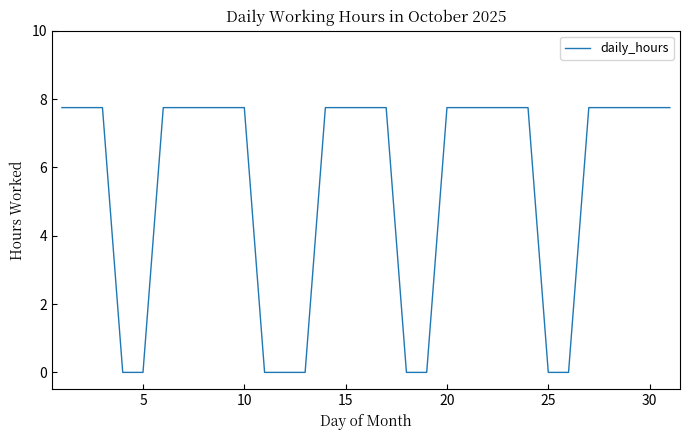

How many distinct data groups are displayed?

1